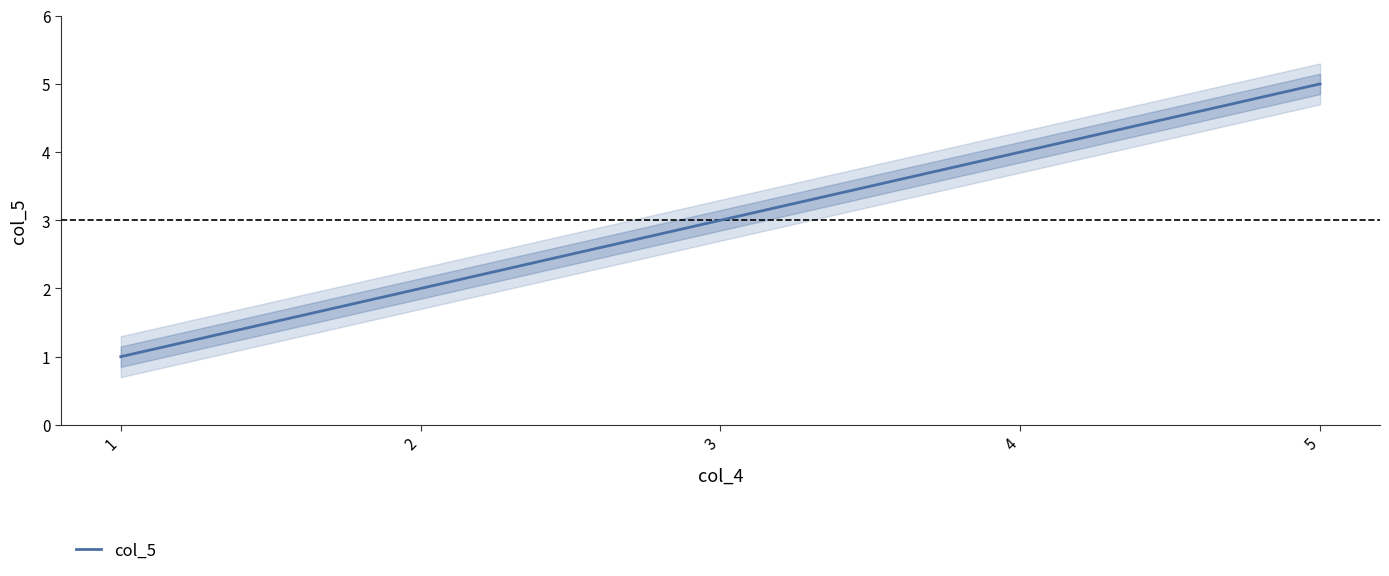

Reading left to right, transcribe all the data shown in this chart.

1=1	2=2	3=3	4=4	5=5